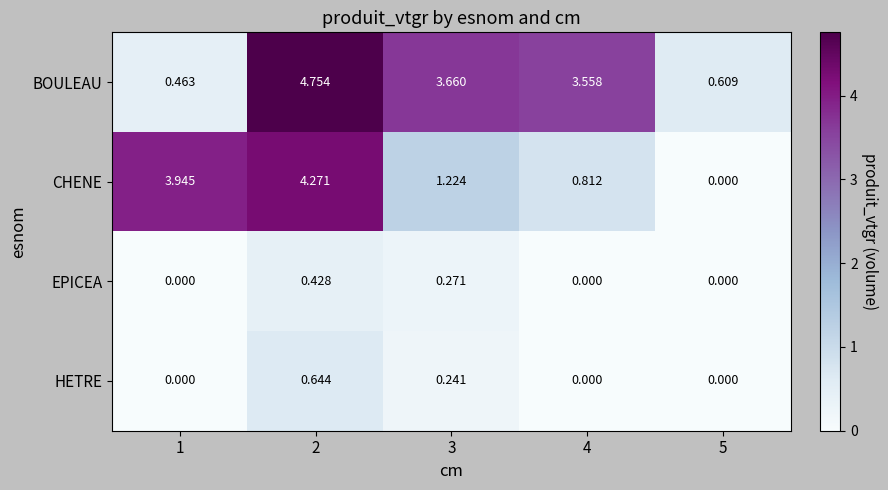

How many distinct data groups are displayed?

4